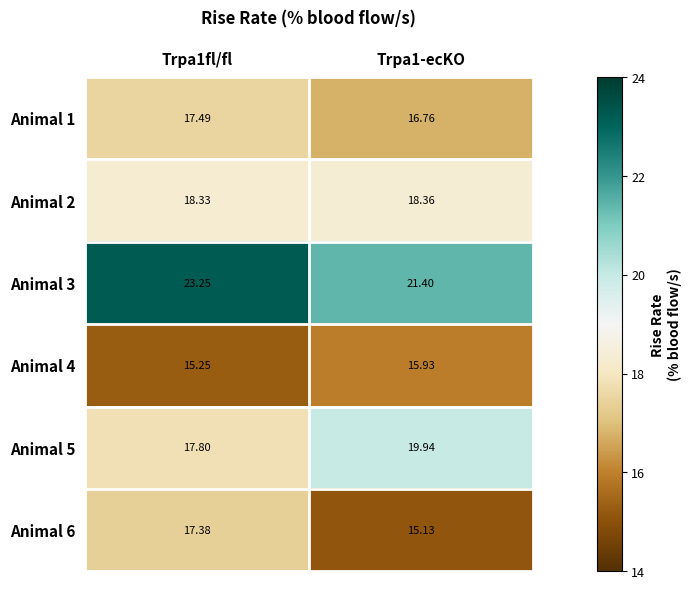

How many values in the Animal 6 series exceed 17?

1